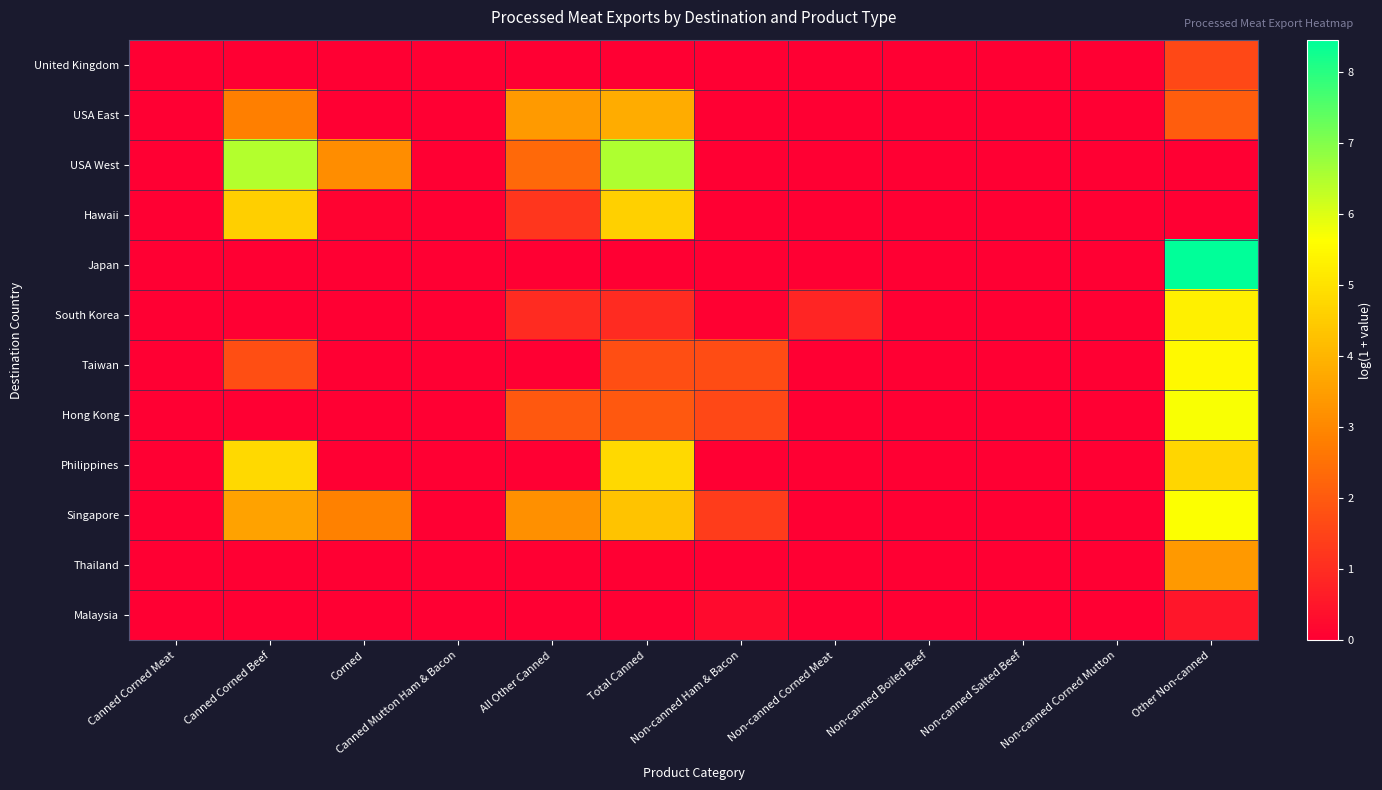

Which has a higher value, Canned Corned Beef or Corned?

Canned Corned Beef